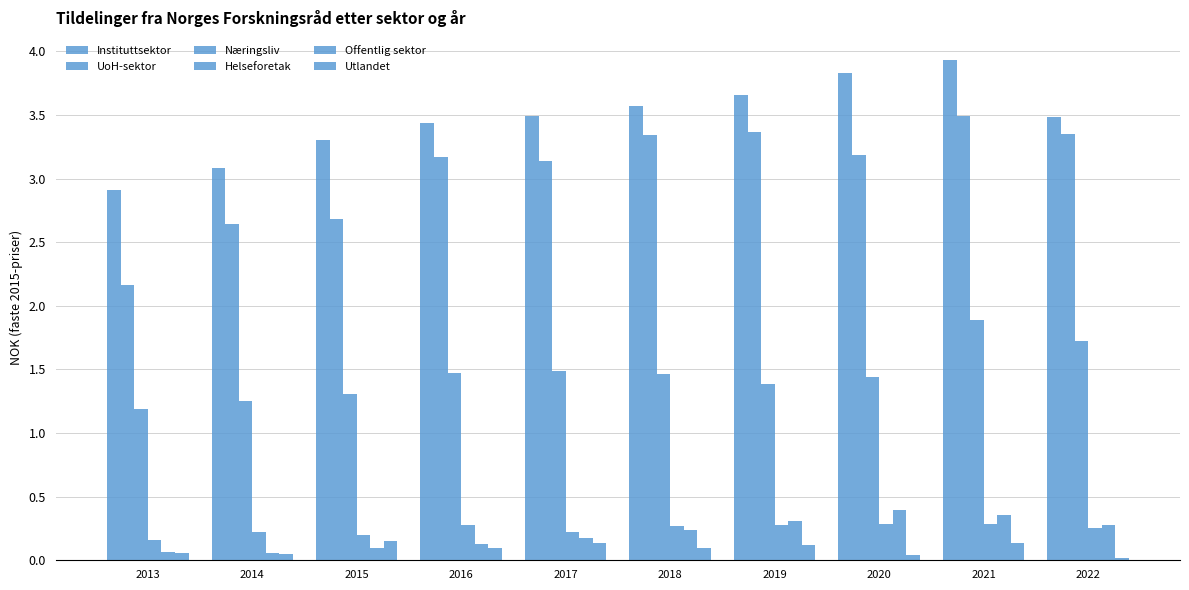

The UoH-sektor series shows 3.5 at 2021. True or false?

True